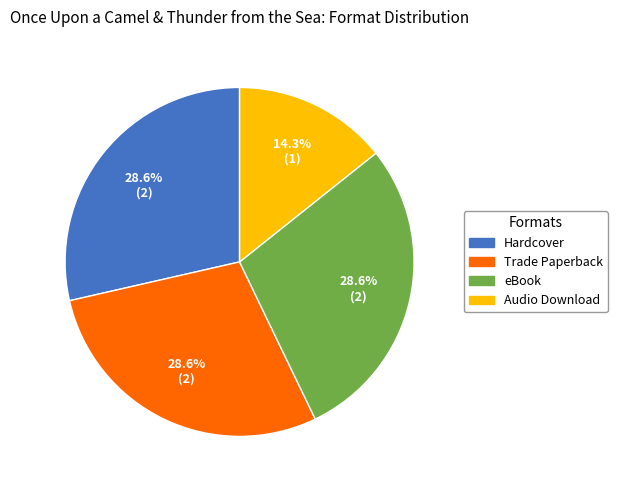

What is the smallest slice in the pie chart?

Audio Download